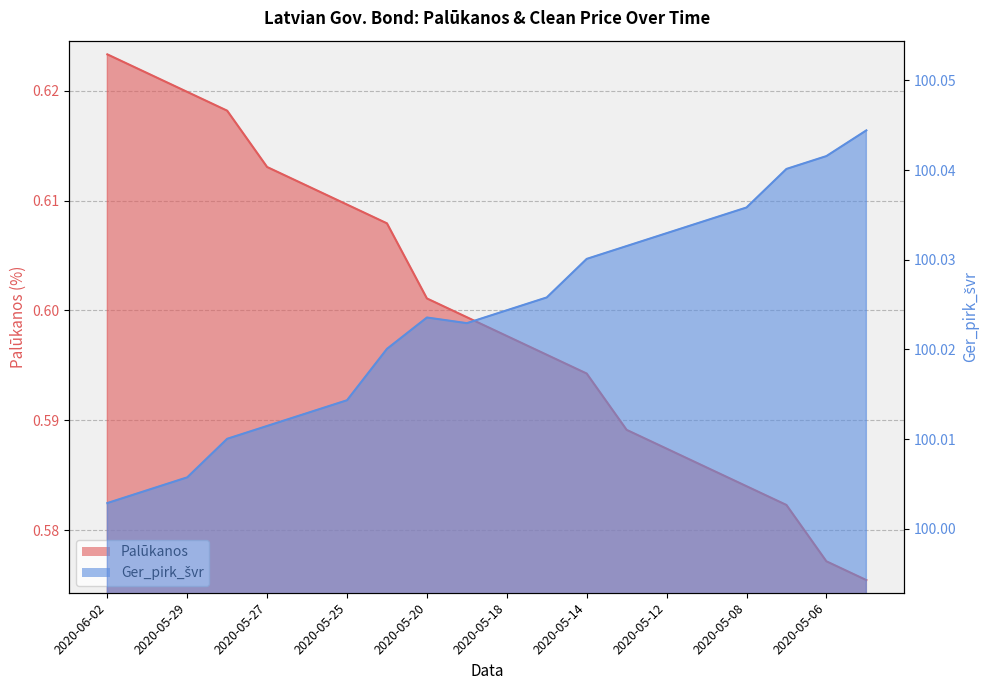

True or false: Palūkanos and Ger_pirk_švr cross at least once.

False